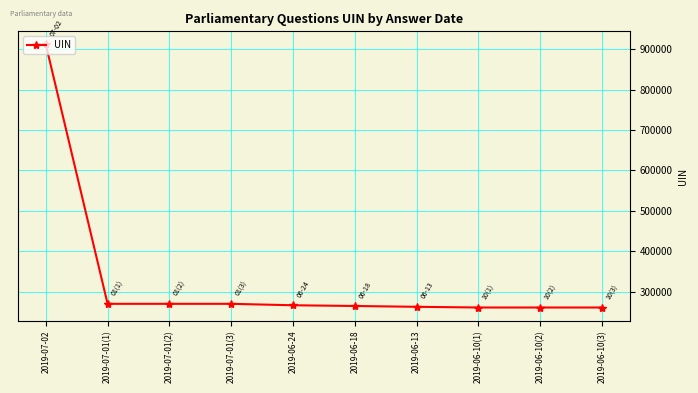

What is the minimum value shown in the chart?

260592